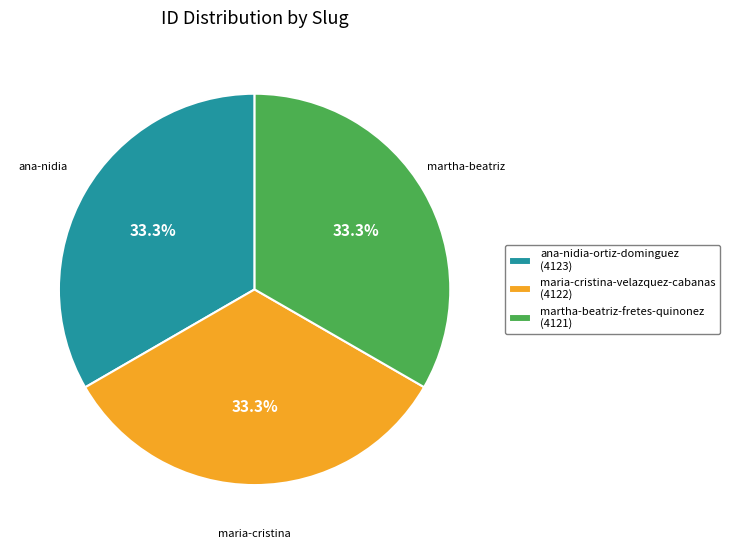

Is maria-cristina-velazquez-cabanas the majority of the pie?

No